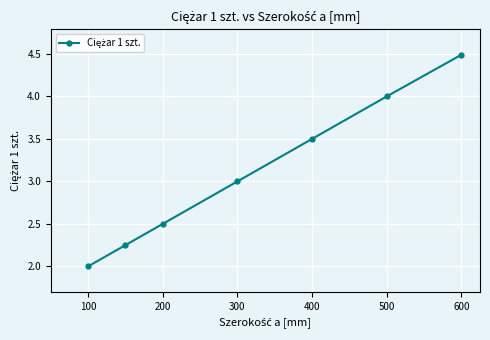

What is the value of the 5th point from the left?

3.5